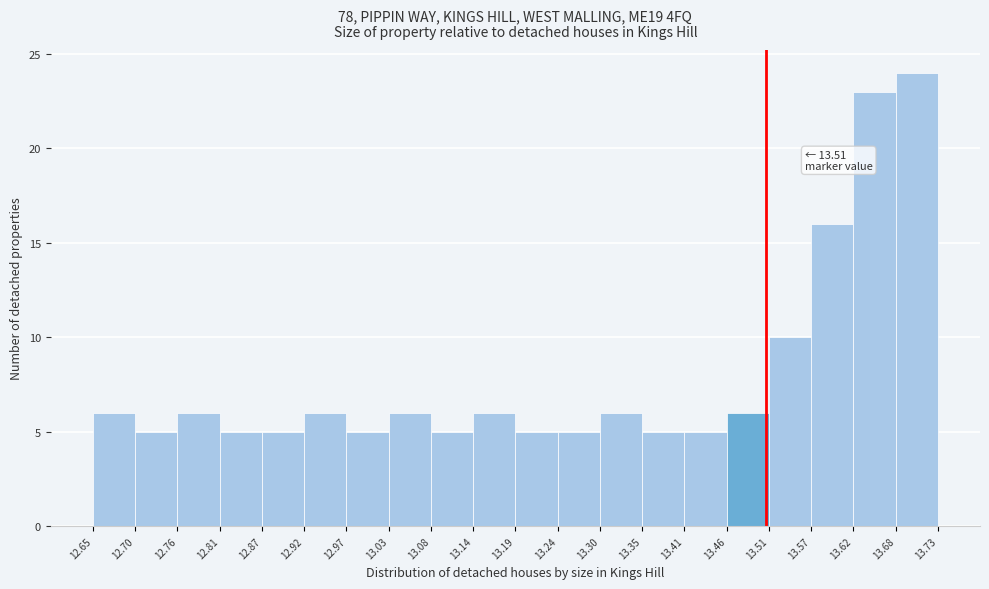

Over which range of the x-axis is the bar tallest?

13.68 to 13.73